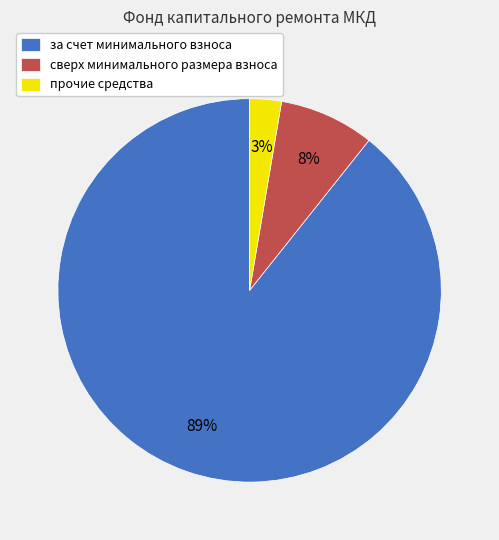

Which slice is the smallest?

прочие средства